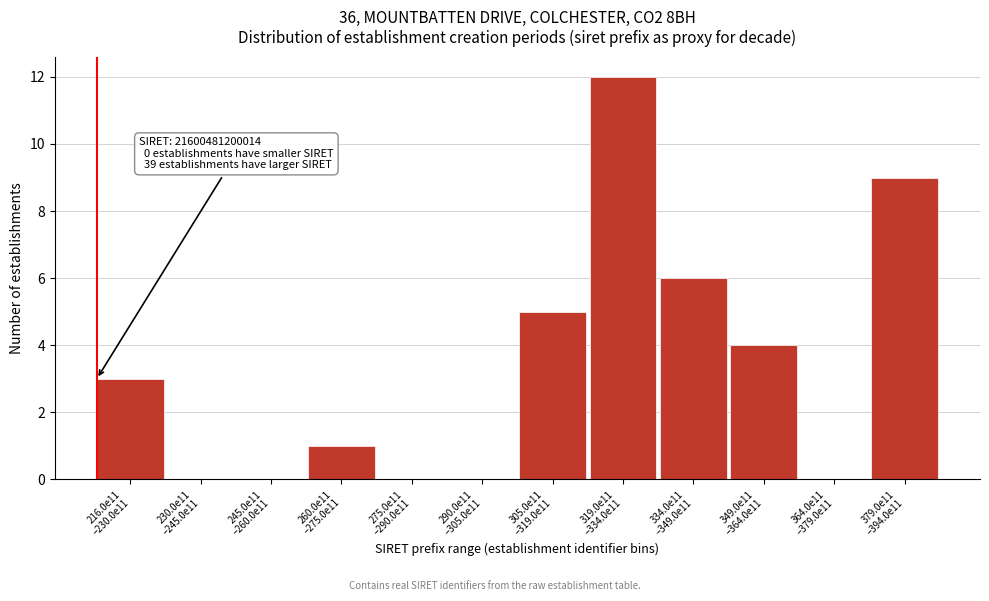

What is the sum of all values?

40